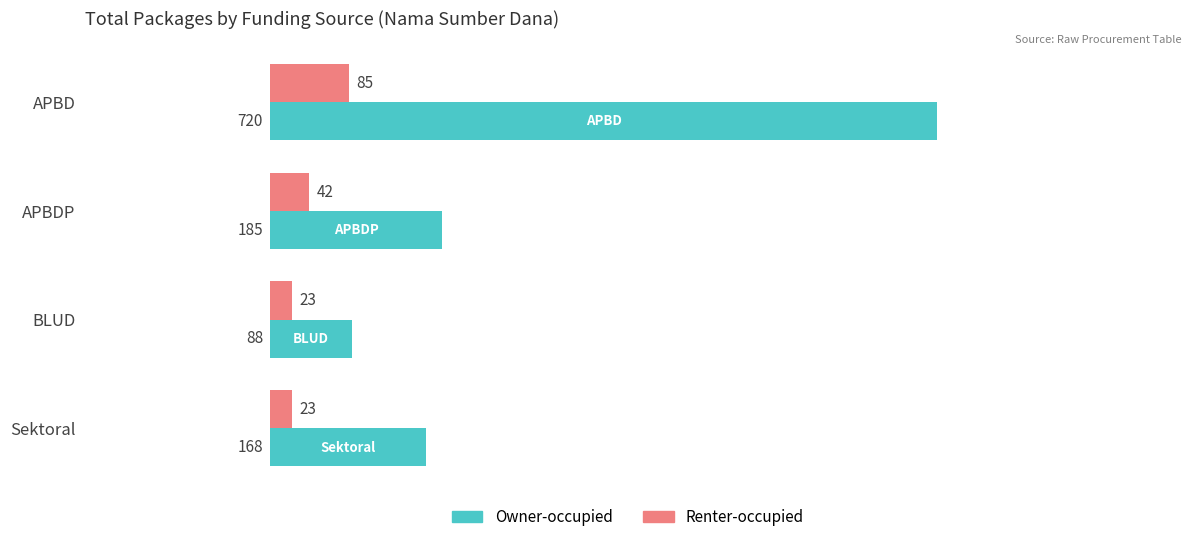

Is it true that Renter-occupied equals 23 at Sektoral?

True